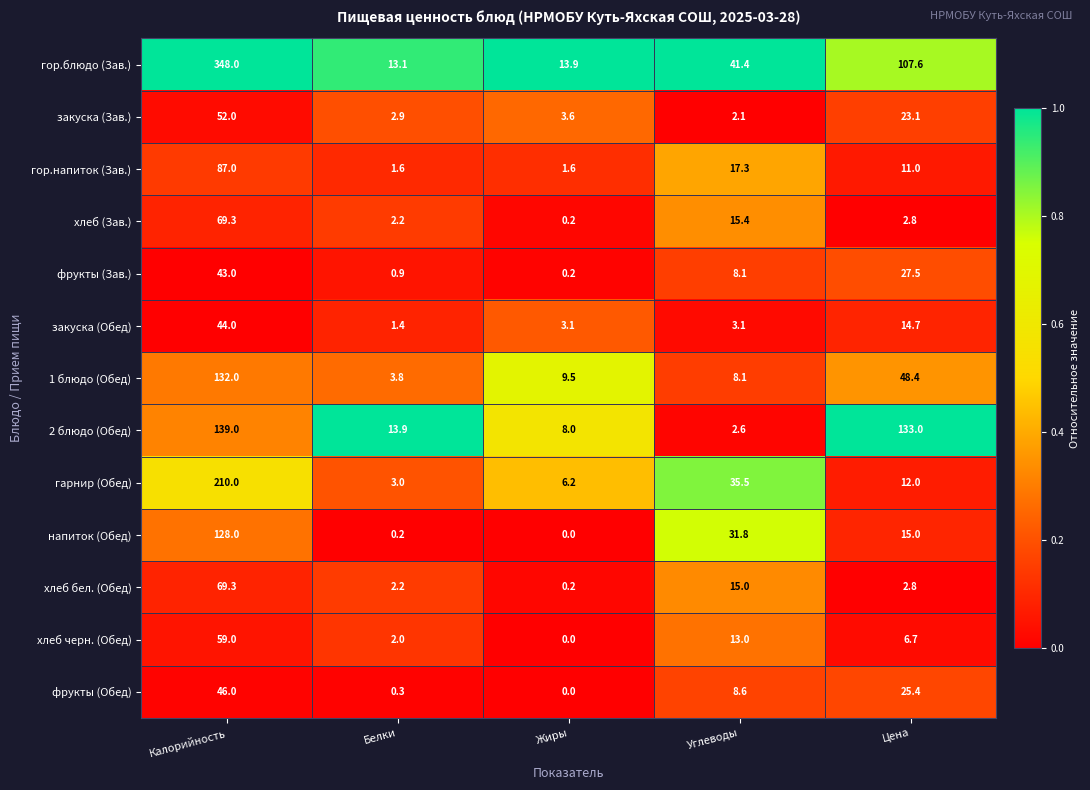

What is the total value across all series at Калорийность?

1426.6